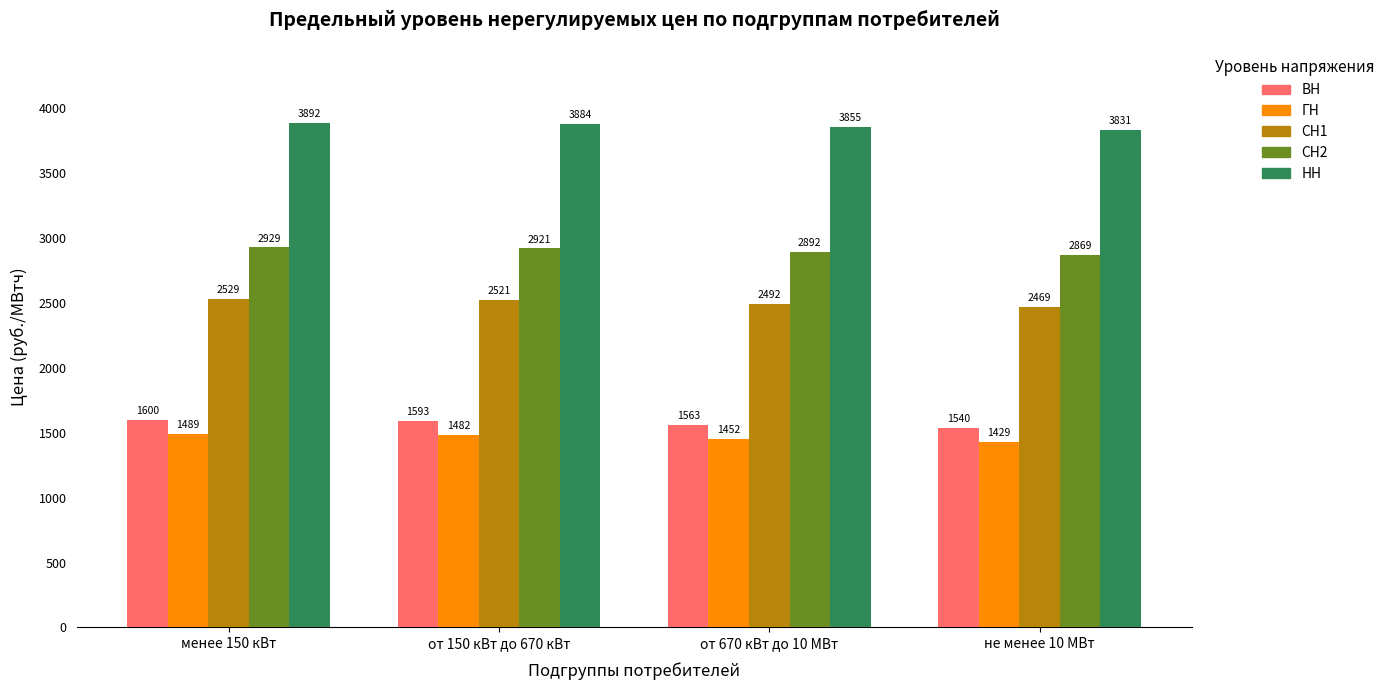

What is the difference between the maximum and minimum values in the СН2 series?

60.2